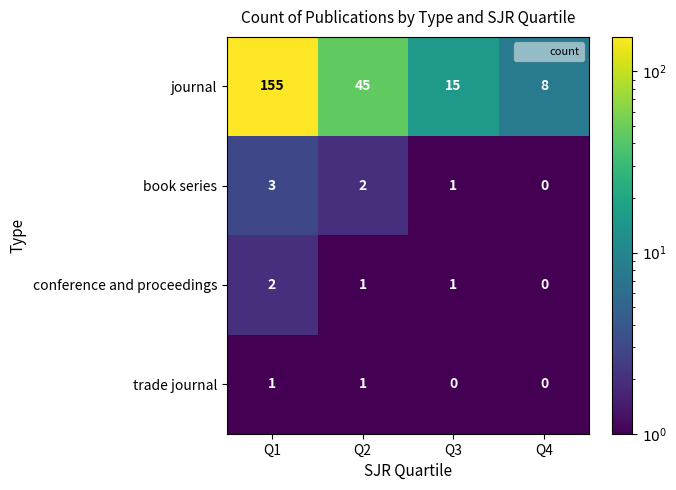

Which series changed the most between Q2 and Q4?

journal